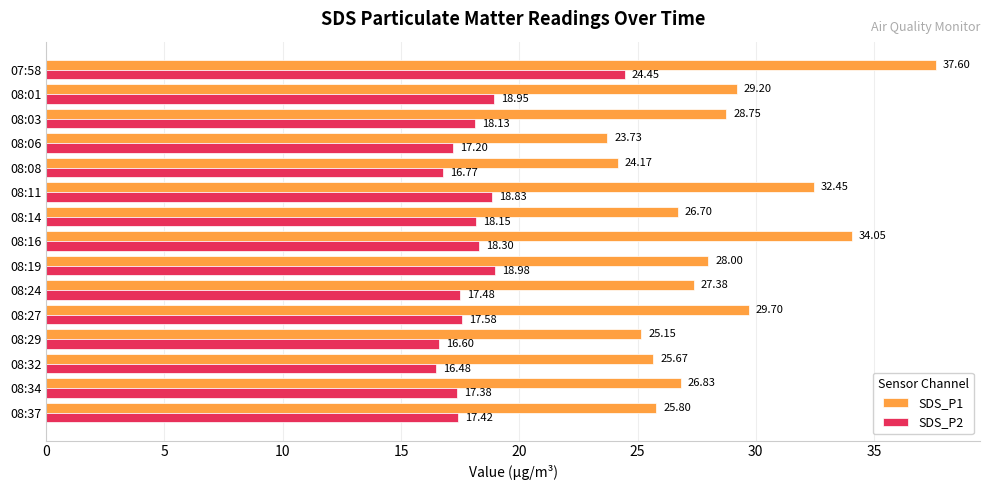

Rank the categories by SDS_P2 value from highest to lowest.

07:58, 08:19, 08:01, 08:11, 08:16, 08:14, 08:03, 08:27, 08:24, 08:37, 08:34, 08:06, 08:08, 08:29, 08:32